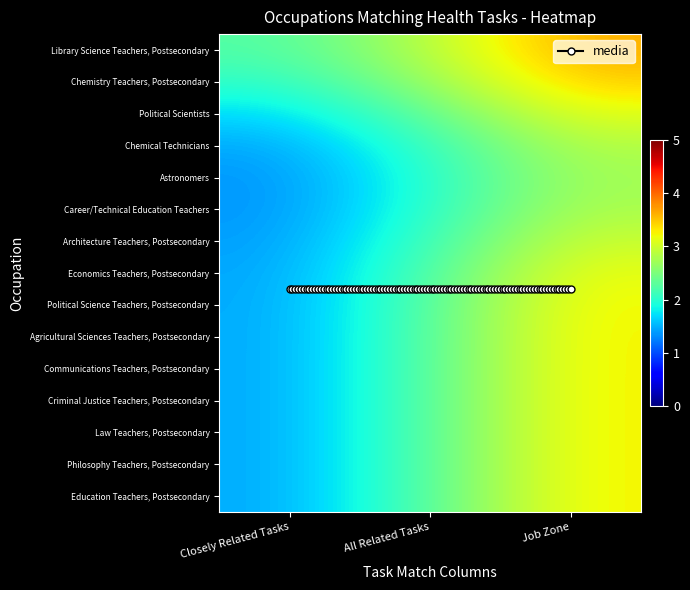

The value of Architecture Teachers, Postsecondary at 0 is 1. True or false?

True